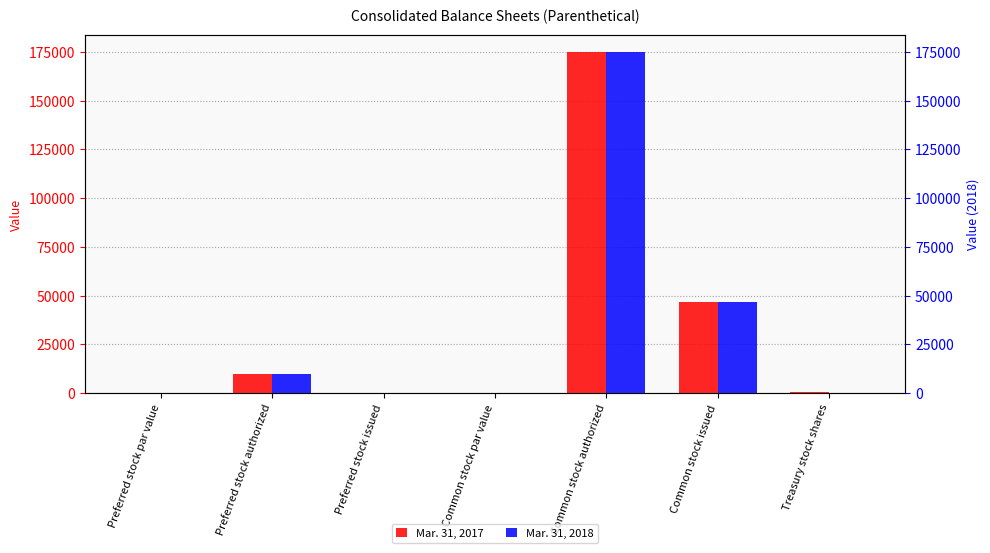

How many series are shown in this chart?

2